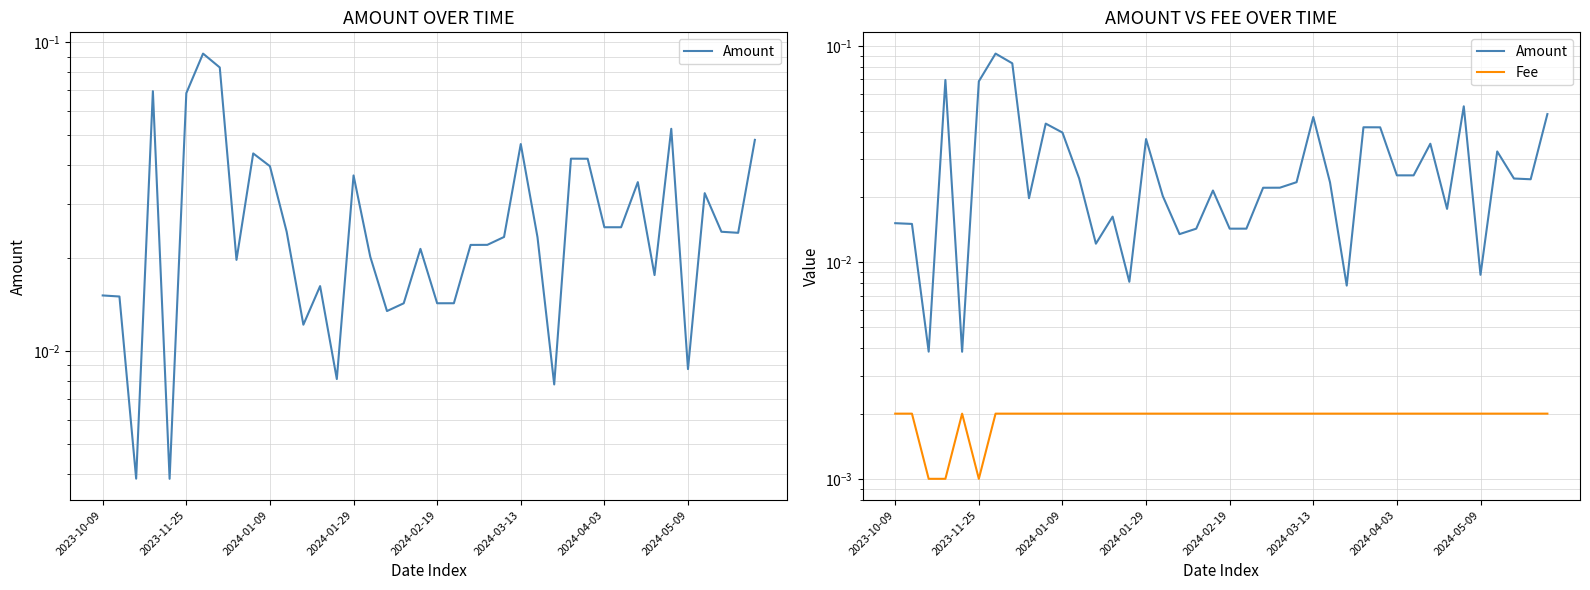

At 33, list the series in order from smallest to largest.

Fee, Amount